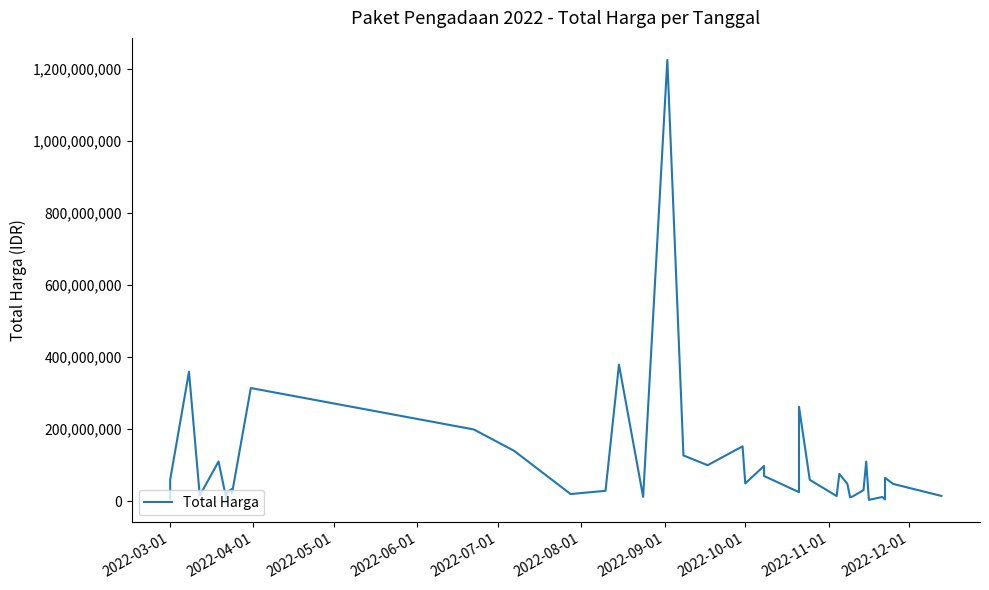

Does the chart have visible grid lines?

No